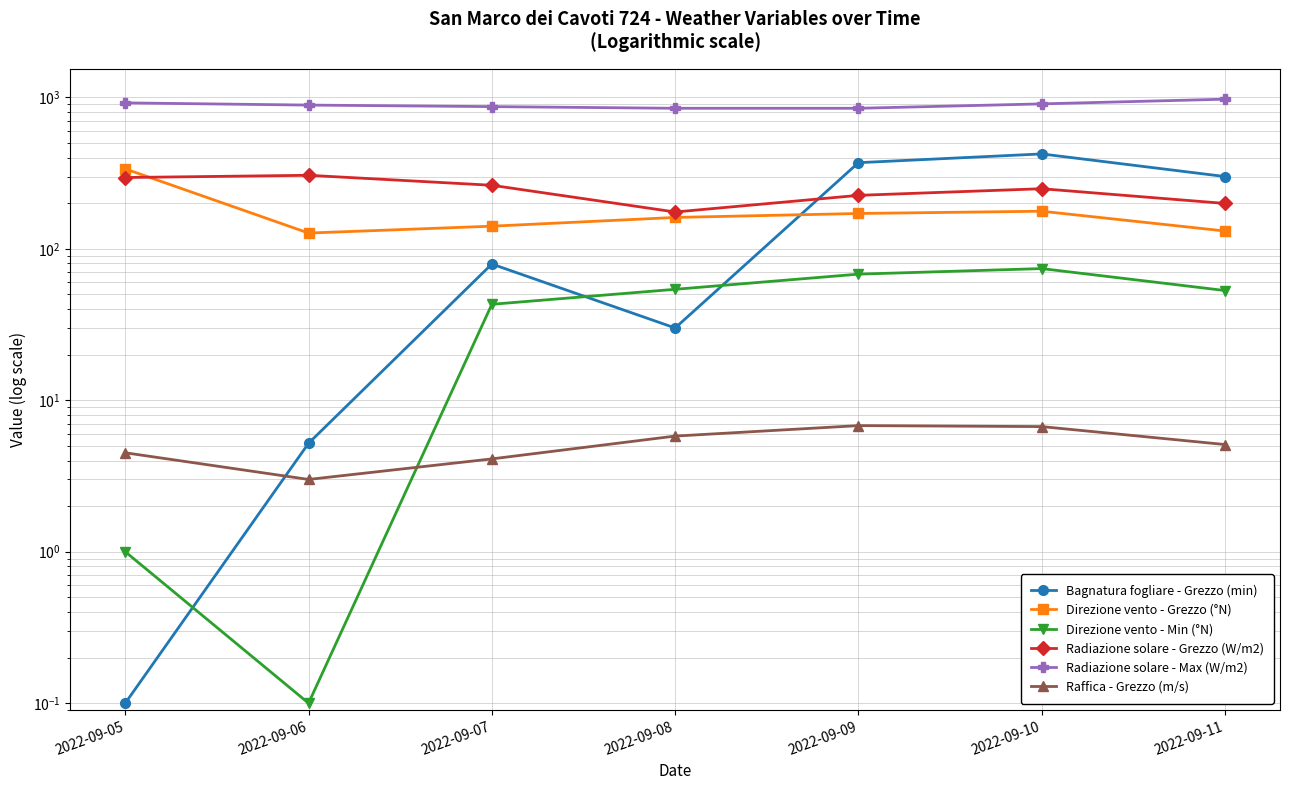

True or false: Radiazione solare - Max (W/m2) and Raffica - Grezzo (m/s) cross at least once.

False